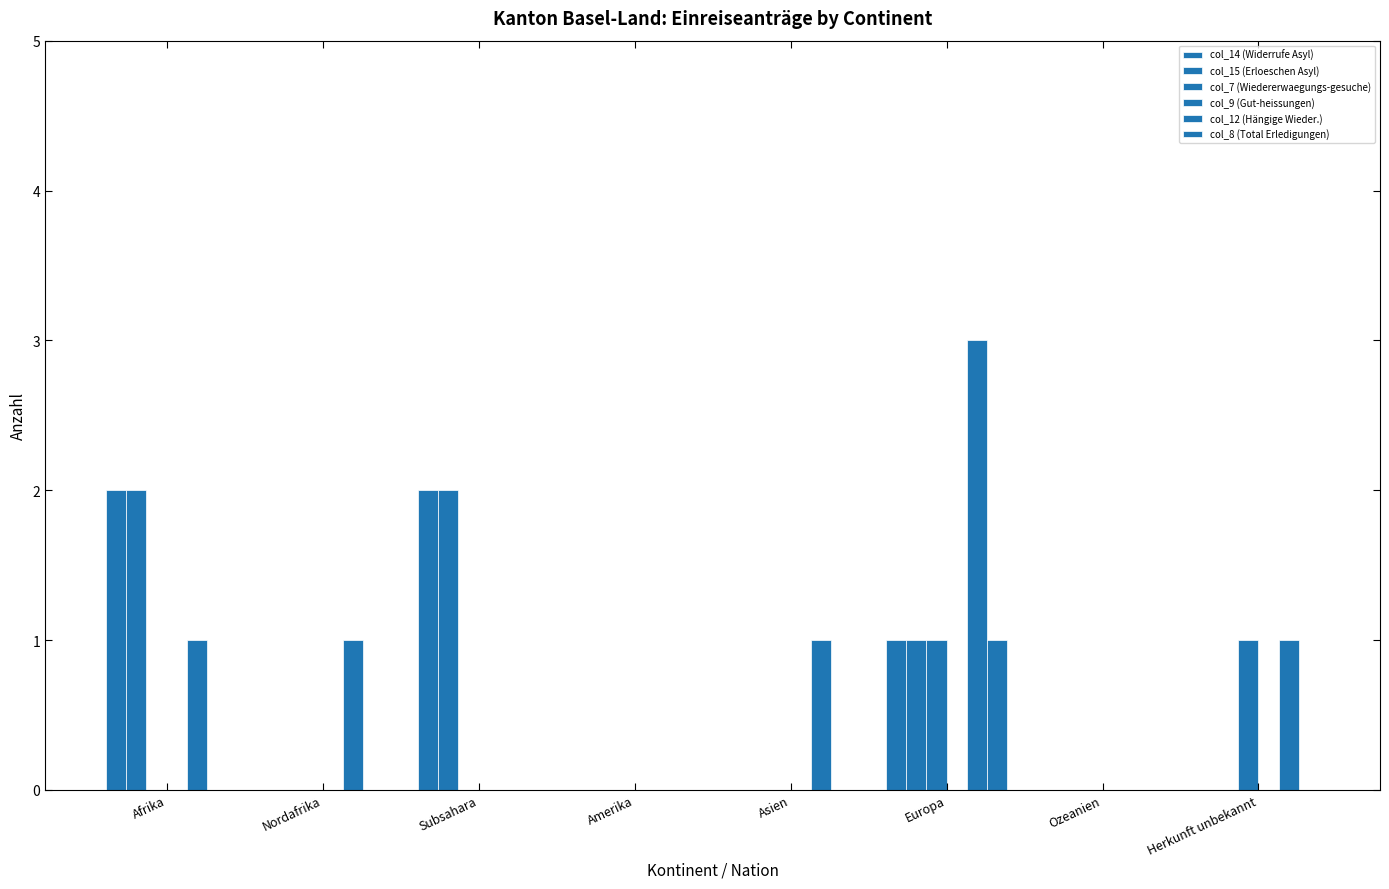

How many series are shown in this chart?

5